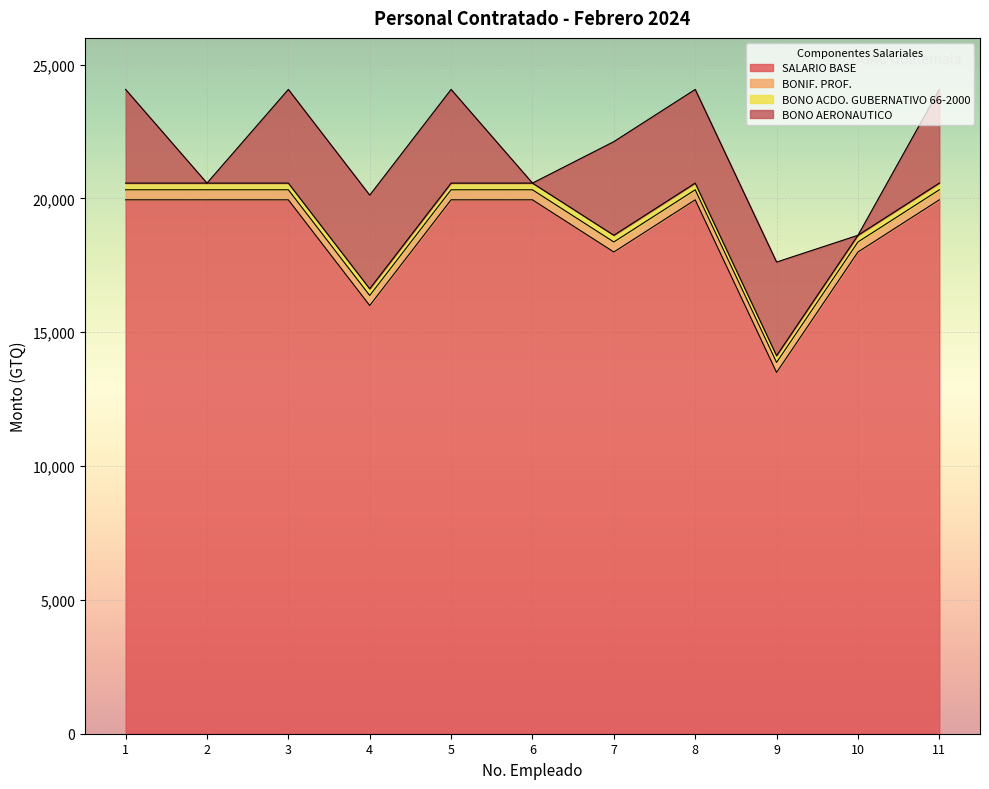

At which label is BONIF. PROF. closest to 375?

1